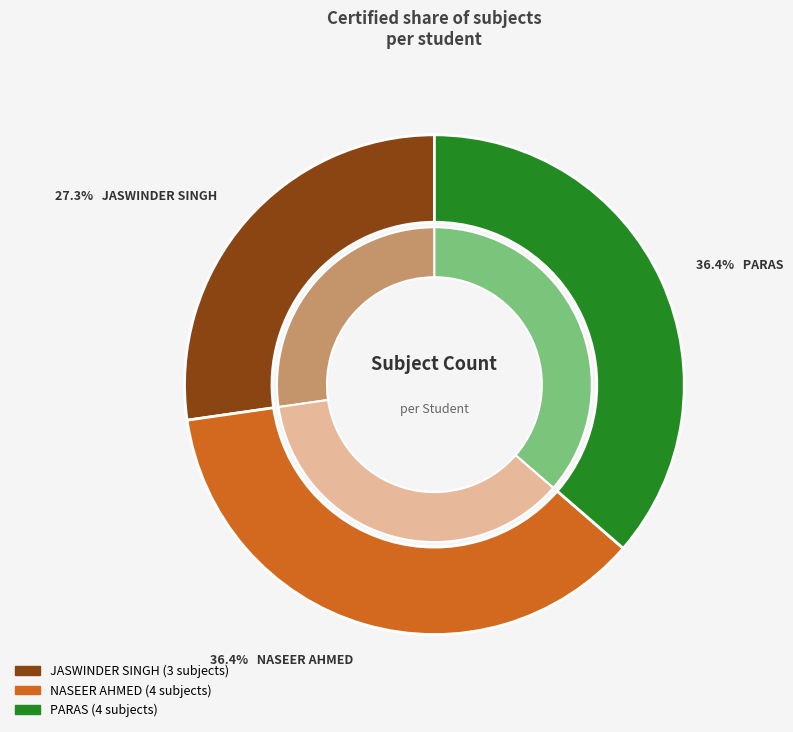

Is it true that JASWINDER SINGH is 18% of the pie?

False